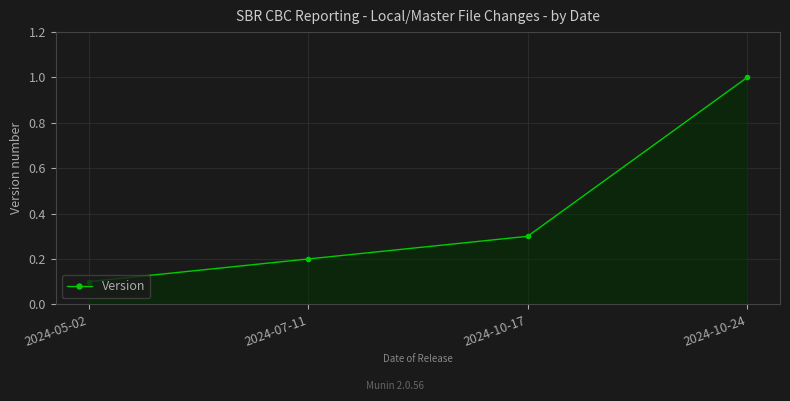

Reading right to left, transcribe all the data shown in this chart.

2024-10-24=1.0	2024-10-17=0.3	2024-07-11=0.2	2024-05-02=0.1